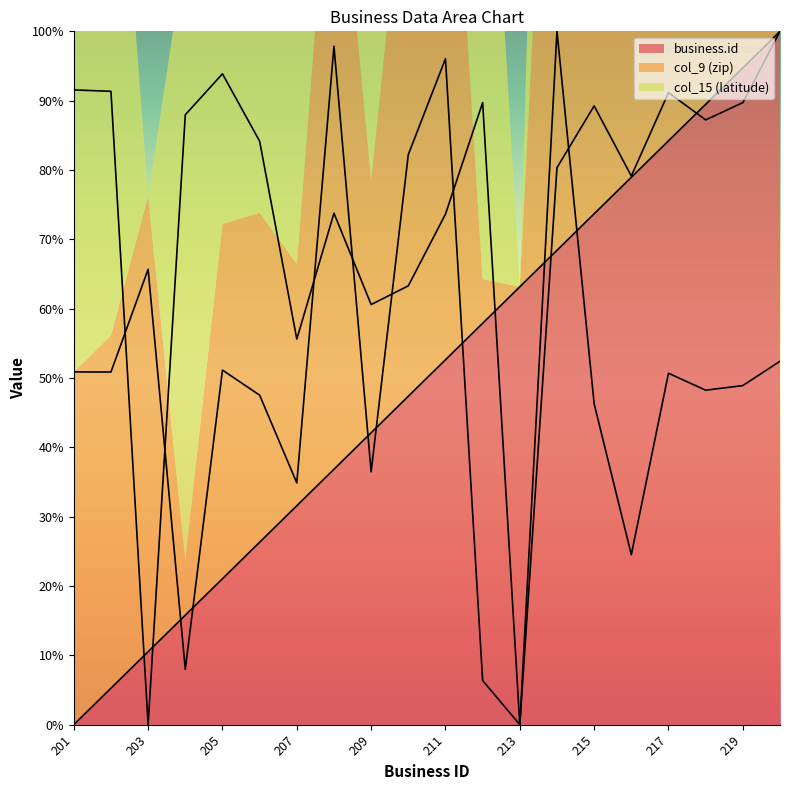

Which series has the widest spread of values?

business.id